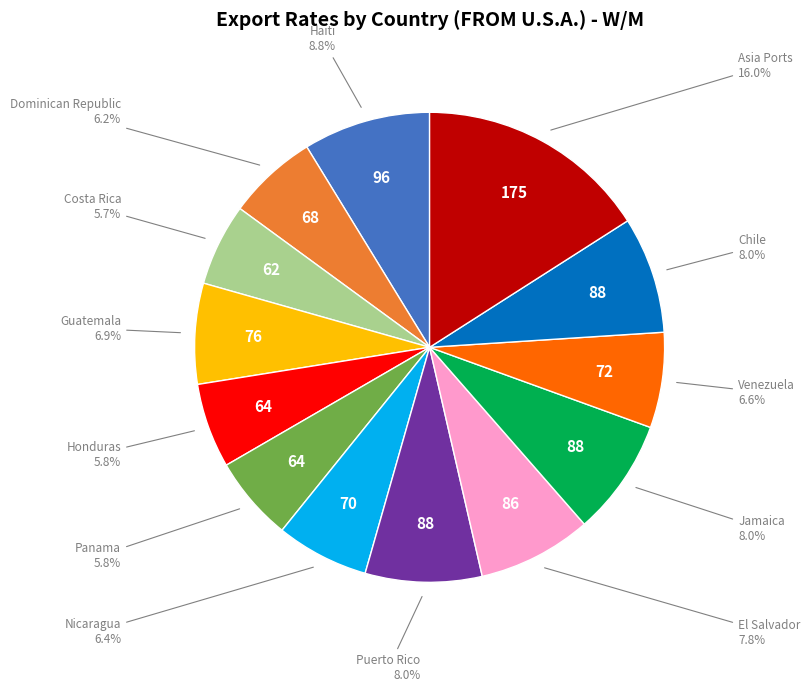

Is there a majority slice in this chart?

No